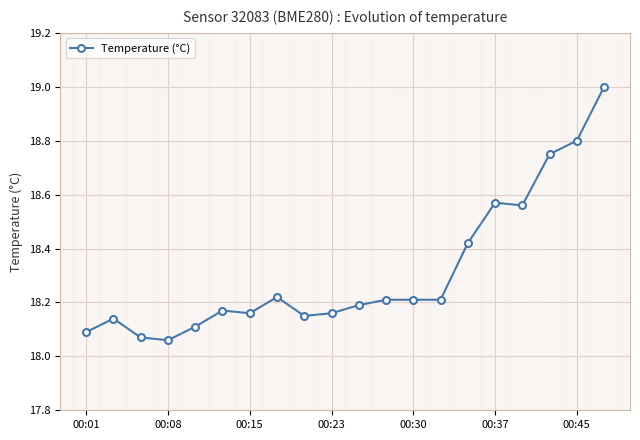

Is it true that Temperature (°C) equals 25.5 at 00:23?

False